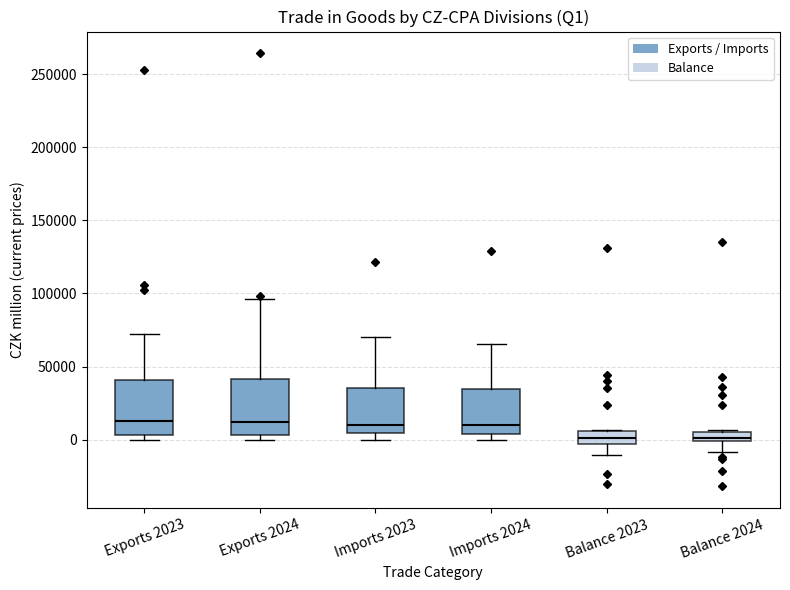

Where does the upper whisker of the box for Exports 2023 end on the y-axis? The values are not printed on the chart, so give them approximately, as read against the axis.

70000